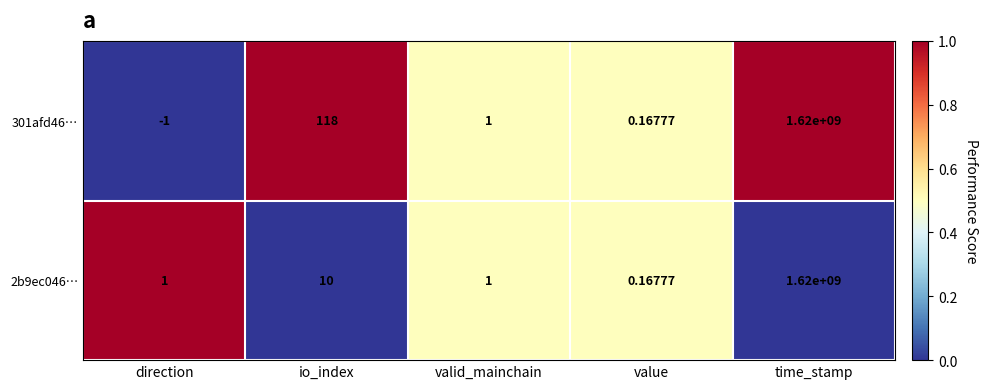

Which category has the lowest value in the 301afd46… series?

direction